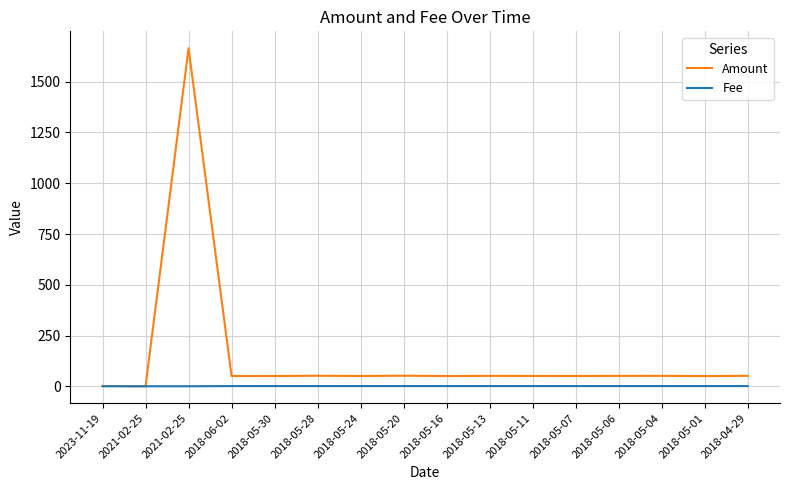

How many values in the Fee series are below 1?

3